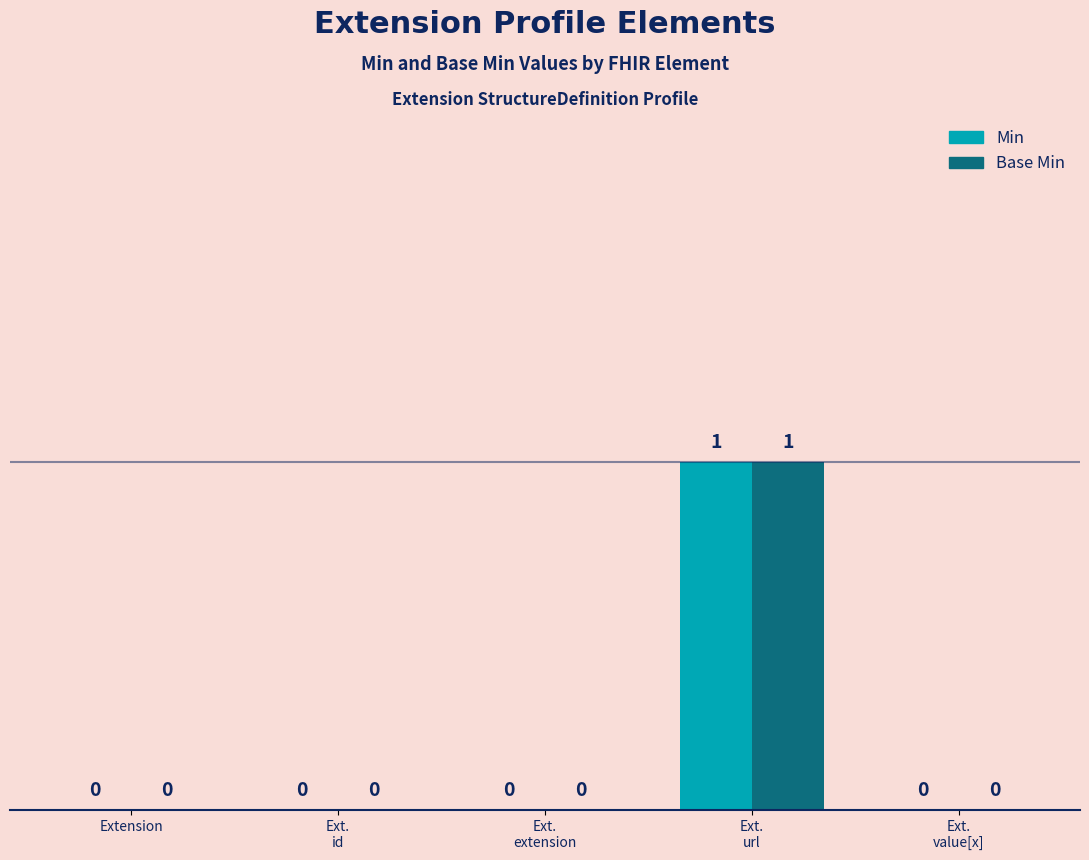

How many values in Base Min are above zero?

1